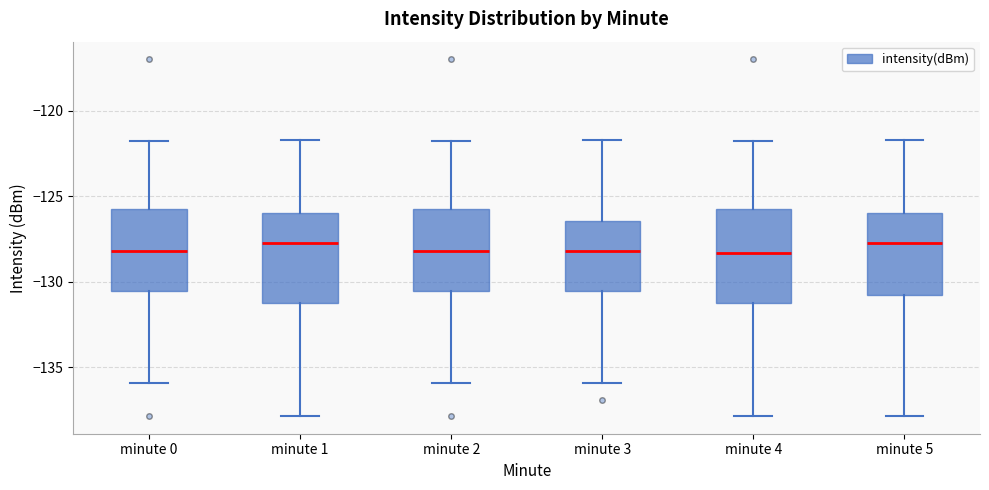

Reading left to right, transcribe this box plot: for each box, give where its median line is, the range the box spans, and where its two whiskers end, as read against the y-axis. The values are not printed on the chart, so give them approximately, as read against the axis.

minute 0: median -128.0, box -130.5 to -125.5, whiskers -136.0 to -121.5
minute 1: median -128.0, box -131.0 to -126.0, whiskers -138.0 to -121.5
minute 2: median -128.0, box -130.5 to -125.5, whiskers -136.0 to -121.5
minute 3: median -128.0, box -130.5 to -126.5, whiskers -136.0 to -121.5
minute 4: median -128.5, box -131.0 to -125.5, whiskers -138.0 to -121.5
minute 5: median -128.0, box -131.0 to -126.0, whiskers -138.0 to -121.5